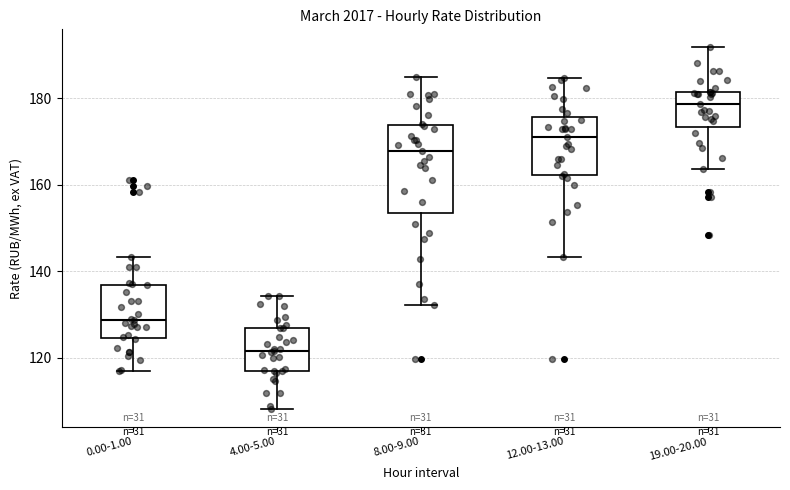

Where does the lower whisker of the box for 8.00-9.00 end on the y-axis? The values are not printed on the chart, so give them approximately, as read against the axis.

132